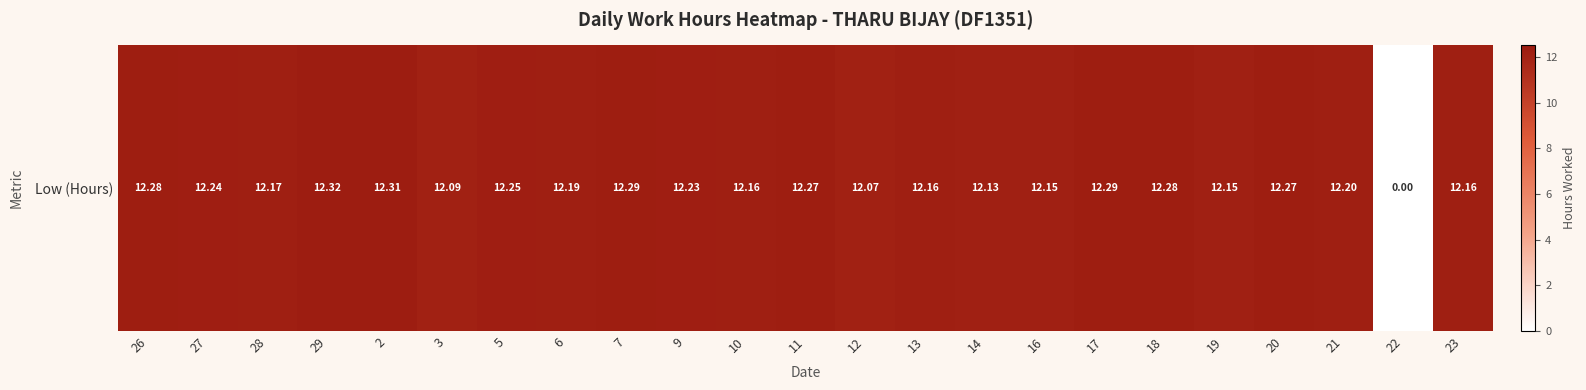

Reading right to left, list all the values displayed in this chart.

12.2	0.0	12.2	12.3	12.2	12.3	12.3	12.2	12.1	12.2	12.1	12.3	12.2	12.2	12.3	12.2	12.2	12.1	12.3	12.3	12.2	12.2	12.3